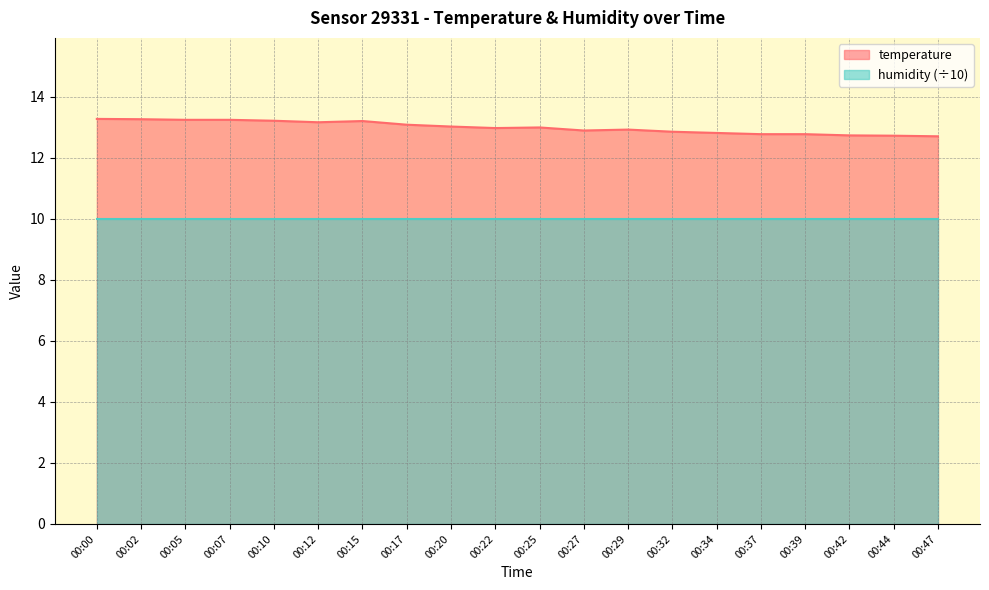

Reading left to right, extract all data points from this chart.

13.3	13.3	13.2	13.2	13.2	13.2	13.2	13.1	13.0	13.0	13.0	12.9	12.9	12.8	12.8	12.8	12.8	12.7	12.7	12.7